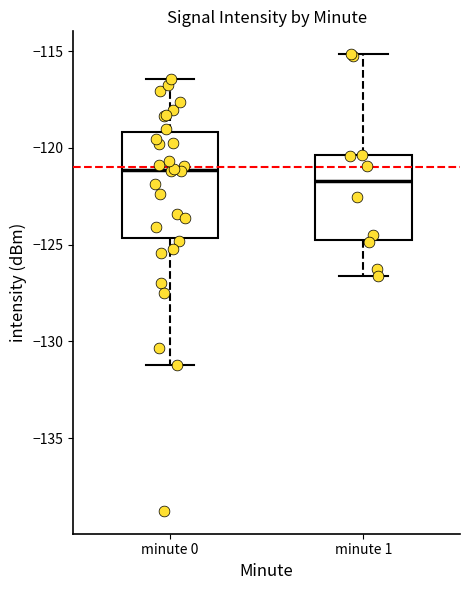

Where is the lower edge of the box for minute 0 on the y-axis? The values are not printed on the chart, so give them approximately, as read against the axis.

-124.5